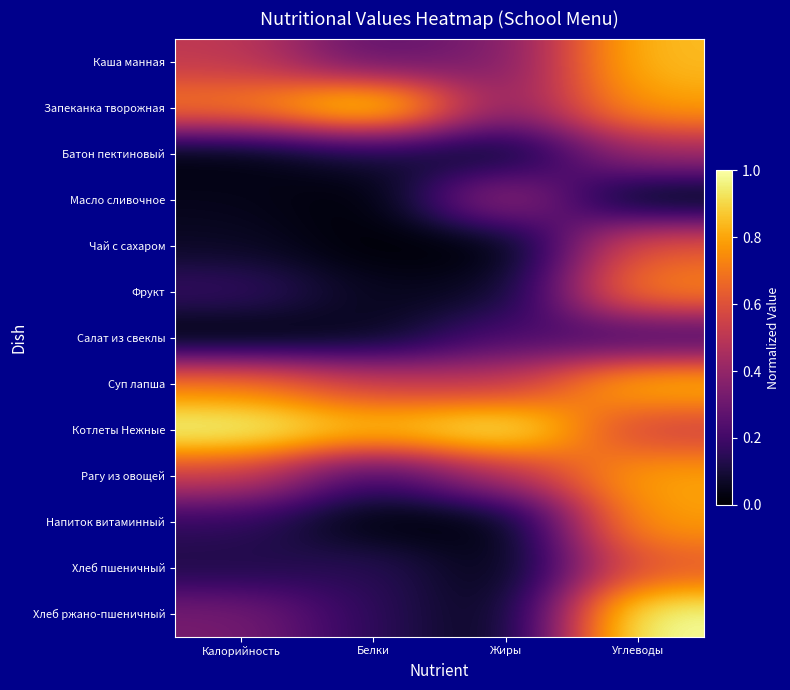

Reading left to right, what are all the values shown in this chart?

Каша манная: Калорийность=0.5	Белки=0.3	Жиры=0.3	Углеводы=0.9
Запеканка творожная: Калорийность=0.7	Белки=1.0	Жиры=0.4	Углеводы=0.8
Батон пектиновый: Калорийность=0.0	Белки=0.1	Жиры=0.0	Углеводы=0.4
Масло сливочное: Калорийность=0.0	Белки=0.0	Жиры=0.5	Углеводы=0.0
Чай с сахаром: Калорийность=0.1	Белки=0.0	Жиры=0.0	Углеводы=0.6
Фрукт: Калорийность=0.2	Белки=0.1	Жиры=0.1	Углеводы=0.7
Салат из свеклы: Калорийность=0.0	Белки=0.0	Жиры=0.2	Углеводы=0.2
Суп лапша: Калорийность=0.7	Белки=0.5	Жиры=0.5	Углеводы=0.9
Котлеты Нежные: Калорийность=1.0	Белки=0.9	Жиры=1.0	Углеводы=0.5
Рагу из овощей: Калорийность=0.5	Белки=0.2	Жиры=0.5	Углеводы=0.8
Напиток витаминный: Калорийность=0.2	Белки=0.0	Жиры=0.0	Углеводы=0.8
Хлеб пшеничный: Калорийность=0.1	Белки=0.2	Жиры=0.0	Углеводы=0.6
Хлеб ржано-пшеничный: Калорийность=0.3	Белки=0.2	Жиры=0.0	Углеводы=1.0